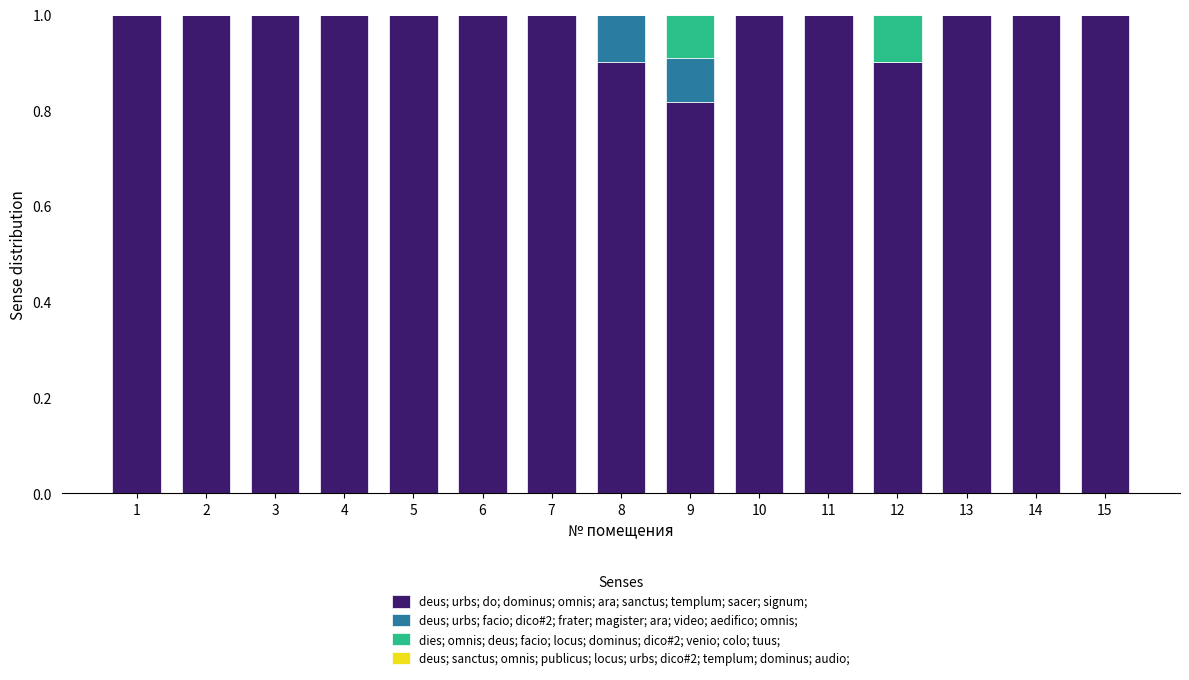

What is the total value across all series at 13?

1.0